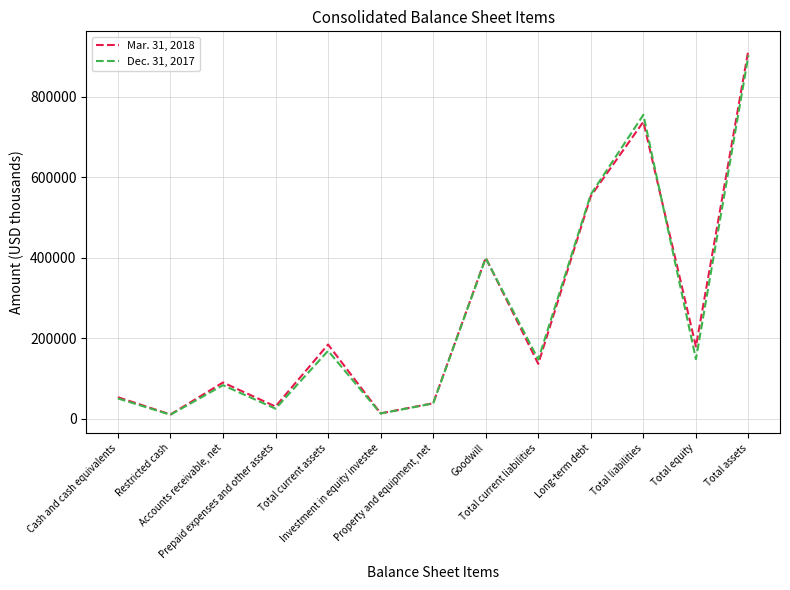

List the series in order of their overall mean, lowest first.

Dec. 31, 2017, Mar. 31, 2018